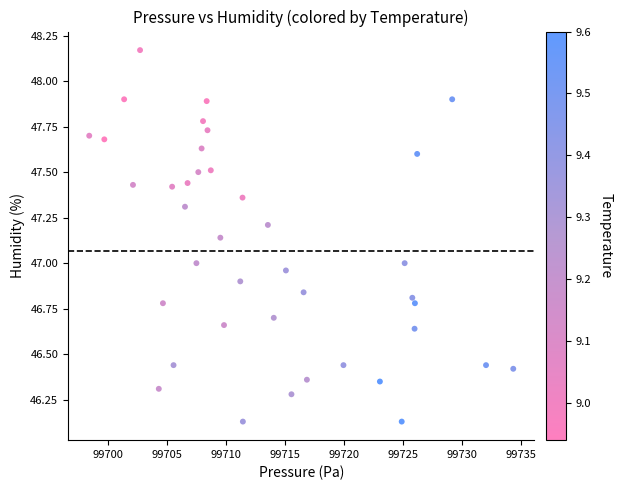

What is the range of X values (max minus min)?

36.0